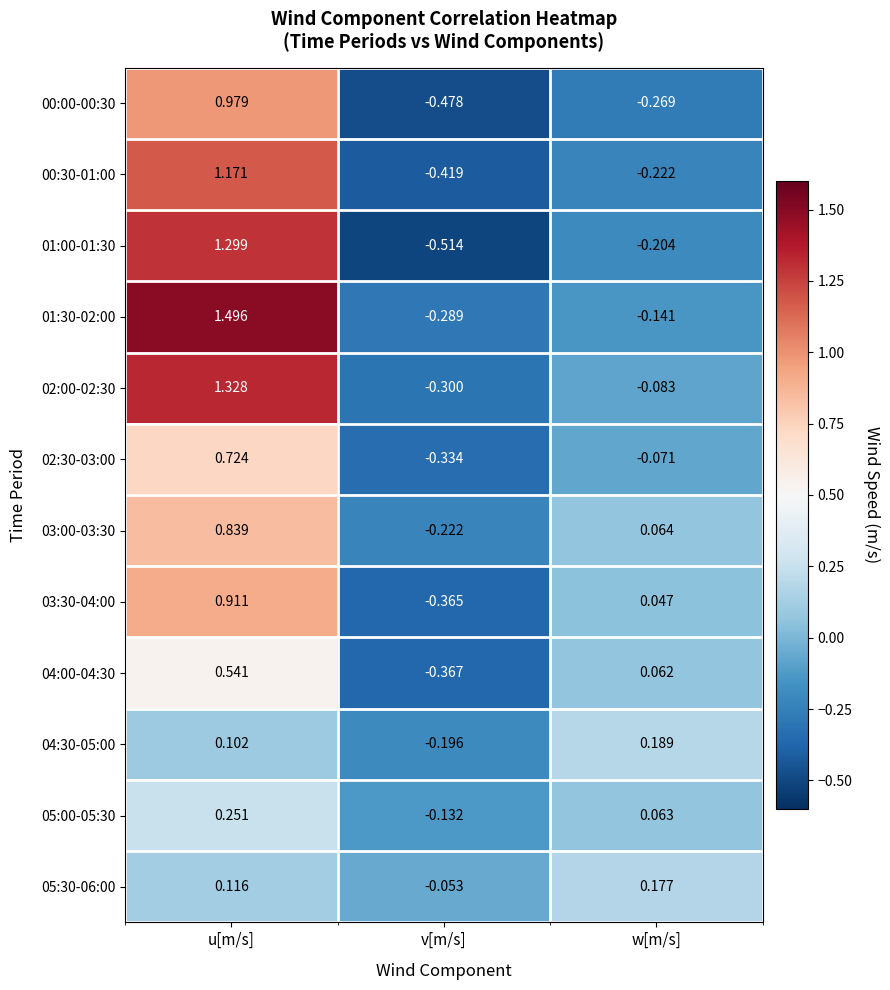

Where is 00:00-00:30 nearest to the value 0?

w[m/s]